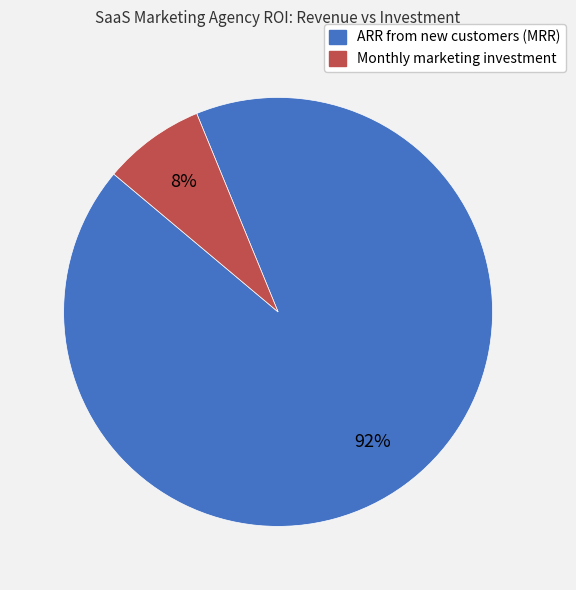

Is the sum of ARR from new customers (MRR) and Monthly marketing investment greater than half?

Yes